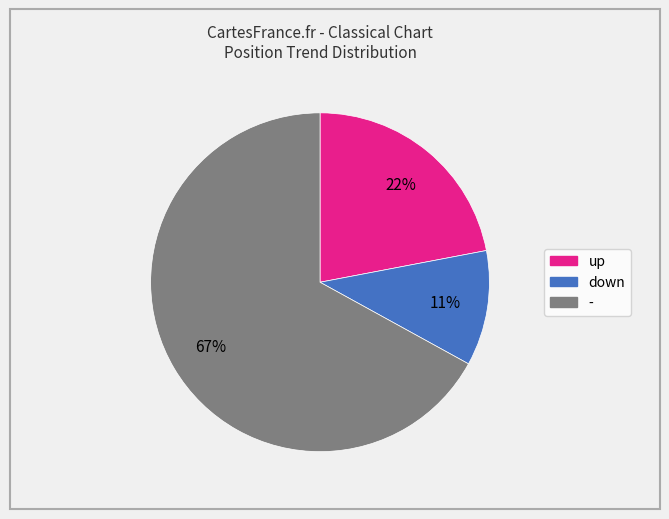

To the nearest percent, what is the difference between the largest and smallest slice percentages?

56%